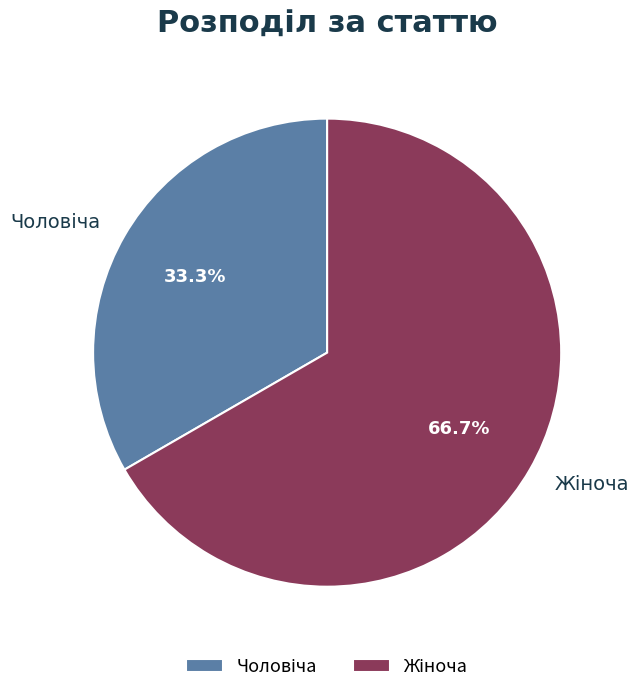

Is there a majority slice in this chart?

Yes